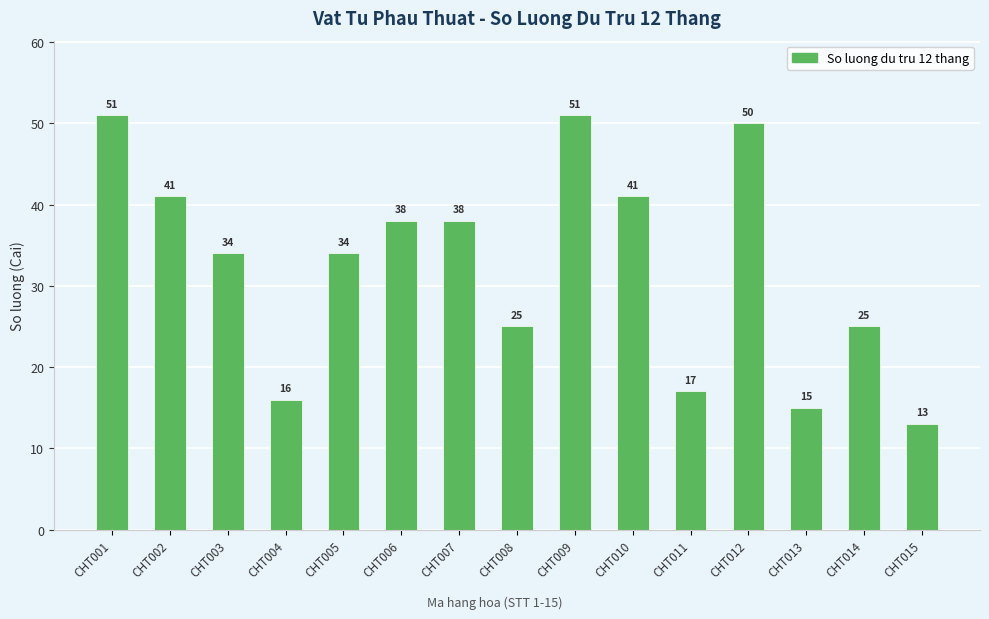

Where does the data first go above 34?

CHT001